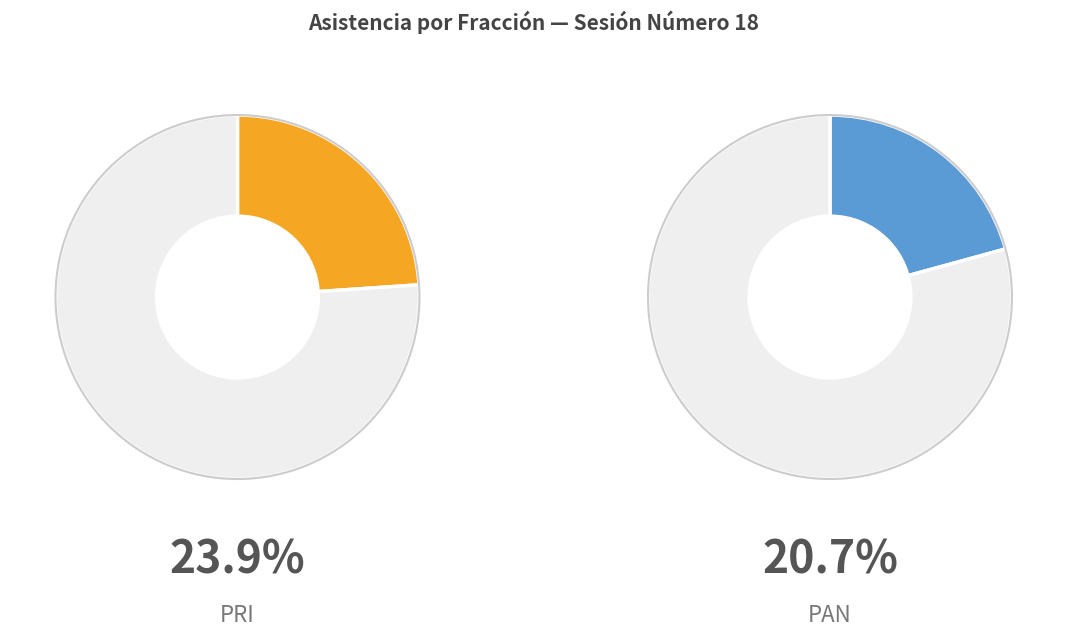

Does PRI represent more than half of the total?

No